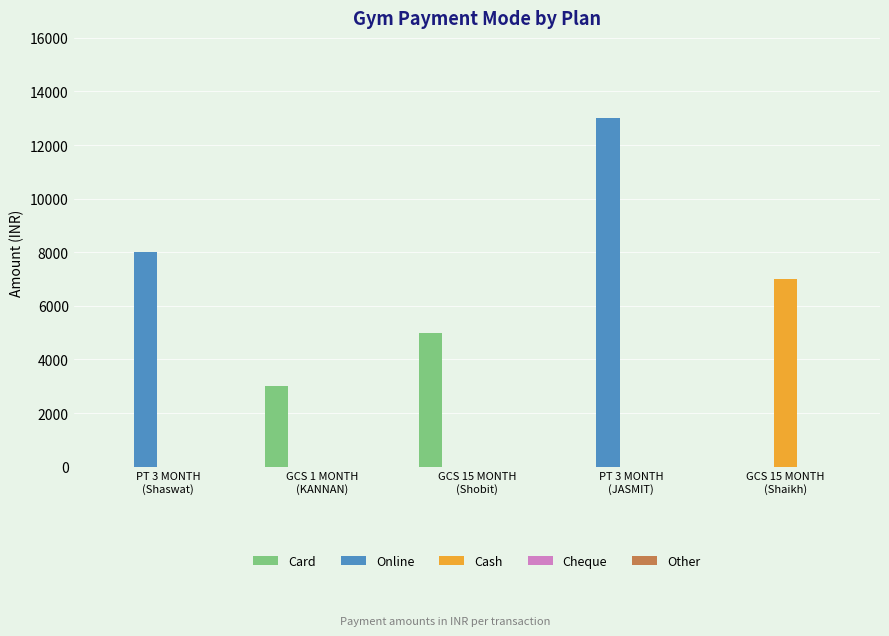

How many groups of bars are there?

5